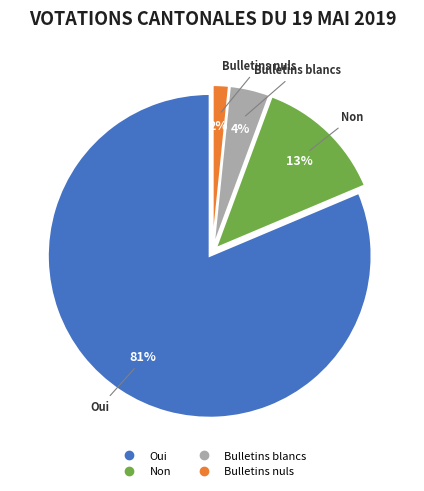

What percentage is the Non slice, to the nearest percent?

13%